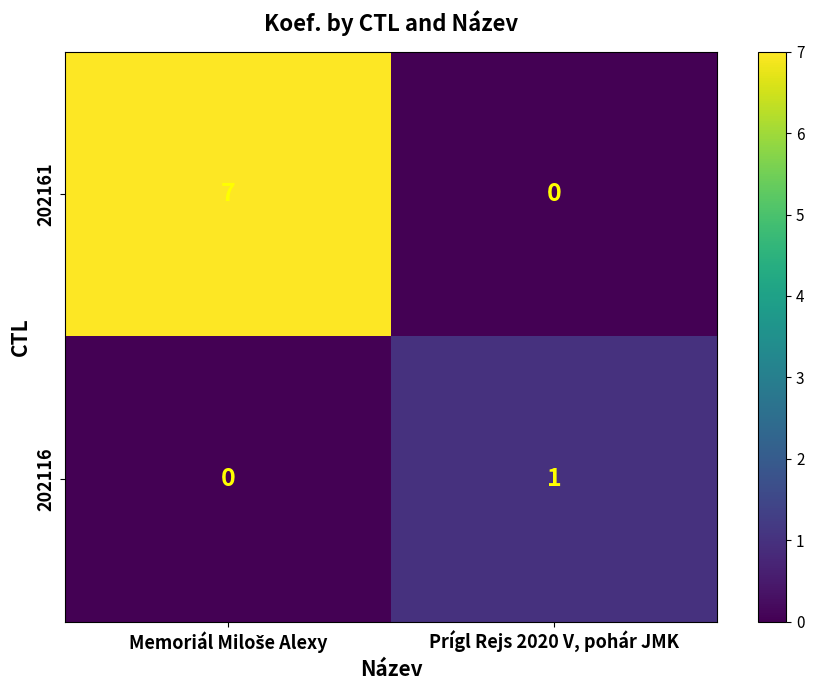

At which label does 202116 reach its peak?

Prígl Rejs 2020 V, pohár JMK